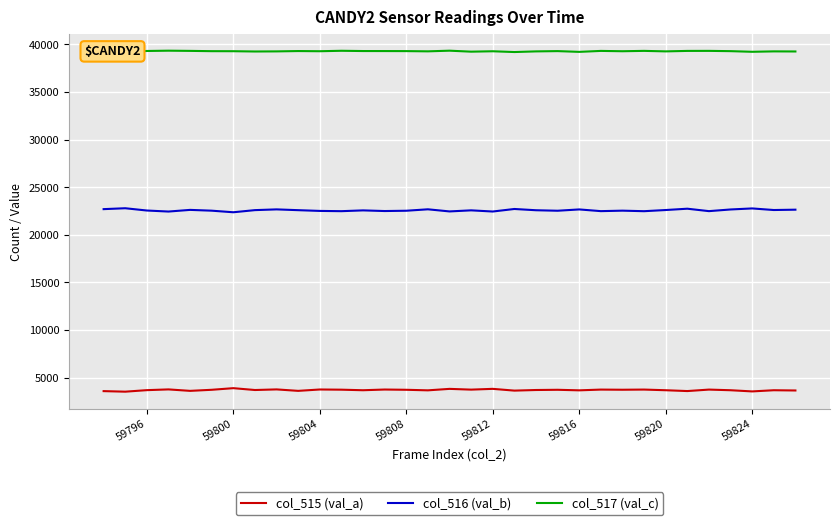

At how many categories does at least one series exceed 34144?

33